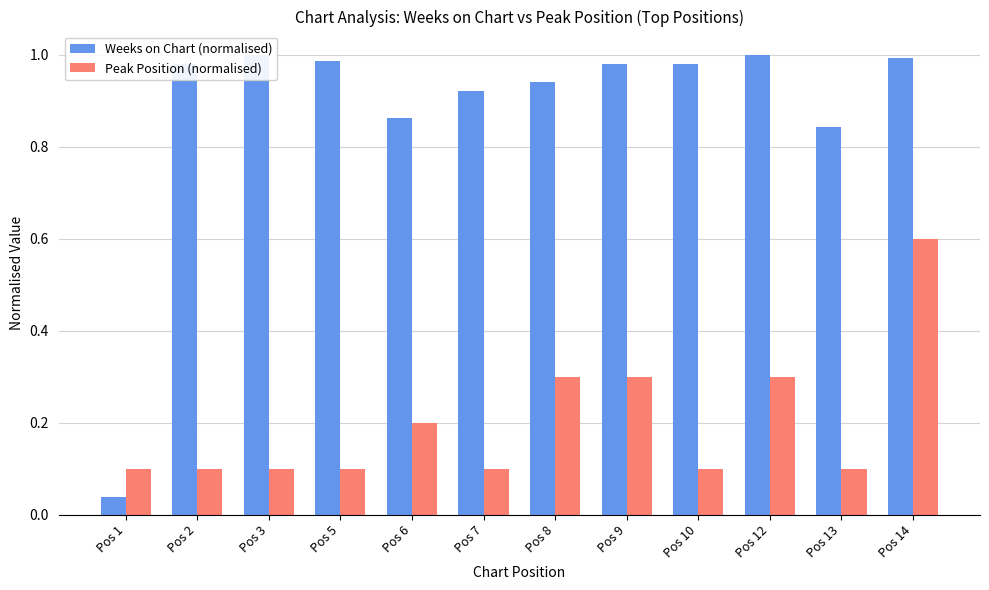

How many series are shown in this chart?

2